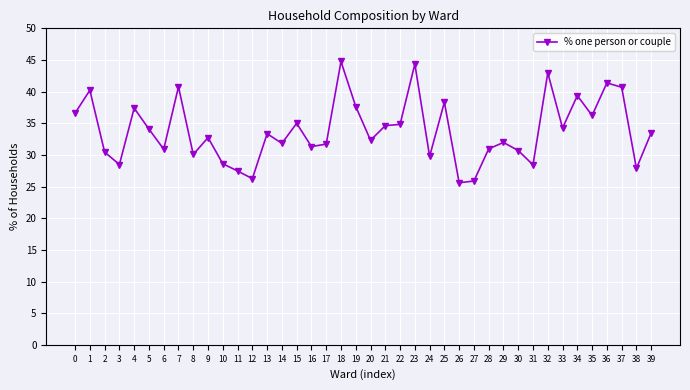

What is the difference between the values at 5 and 33?

0.2